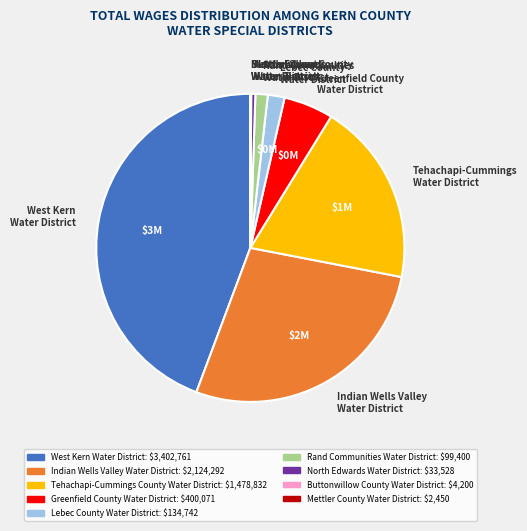

Which has a higher value, Rand Communities Water District or Greenfield County Water District?

Greenfield County Water District